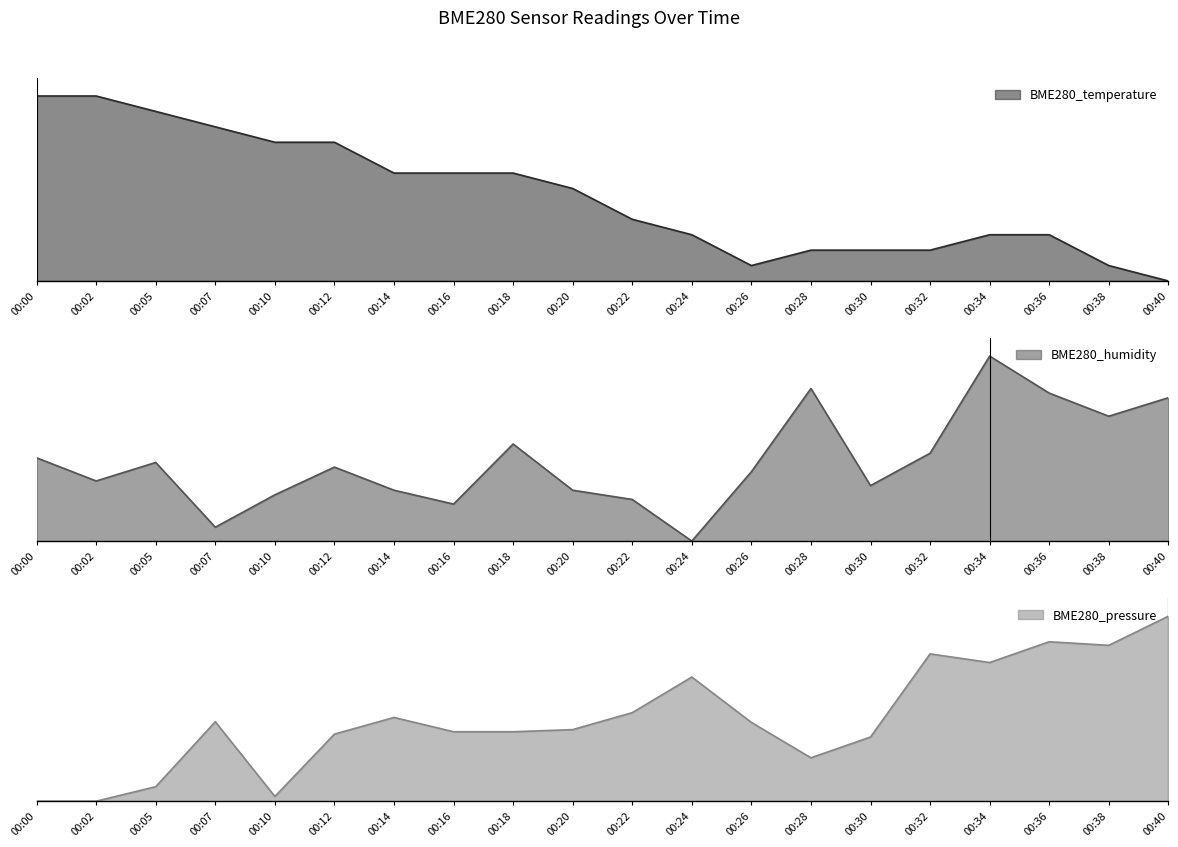

Reading left to right, list all the values displayed in this chart.

BME280_temperature: 1.0	1.0	0.9	0.8	0.8	0.8	0.6	0.6	0.6	0.5	0.3	0.3	0.1	0.2	0.2	0.2	0.3	0.3	0.1	0.0
BME280_humidity: 0.5	0.3	0.4	0.1	0.2	0.4	0.3	0.2	0.5	0.3	0.2	0.0	0.4	0.8	0.3	0.5	1.0	0.8	0.7	0.8
BME280_pressure: 0.0	0.0	0.1	0.4	0.0	0.4	0.5	0.4	0.4	0.4	0.5	0.7	0.4	0.2	0.3	0.8	0.7	0.9	0.8	1.0